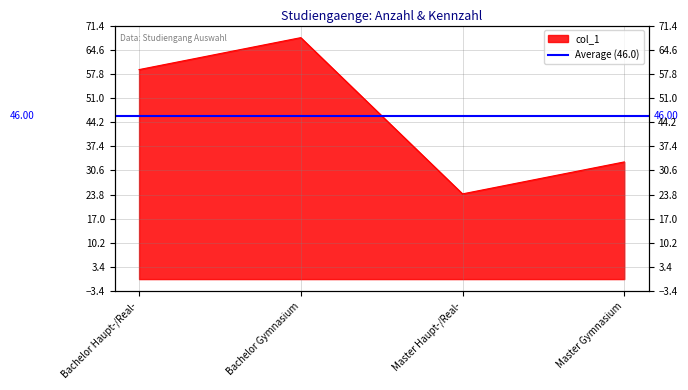

Where does the data first go above 59?

Bachelor Gymnasium